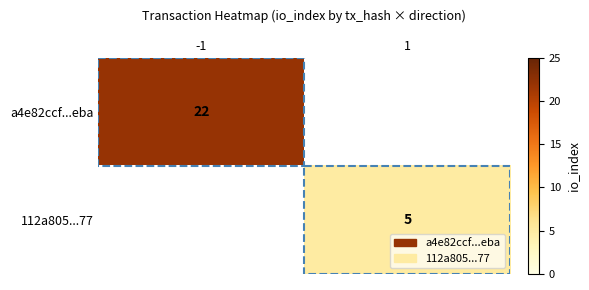

The value of a4e82ccf...eba at -1 is 22. True or false?

True